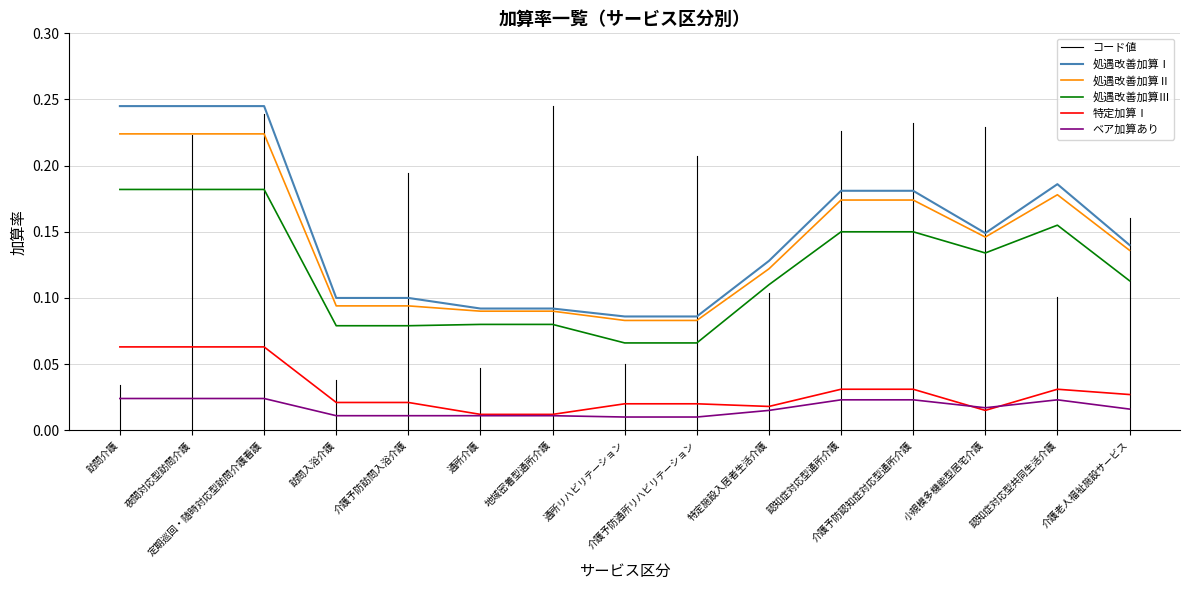

Which label corresponds to the smallest value in the chart?

通所リハビリテーション